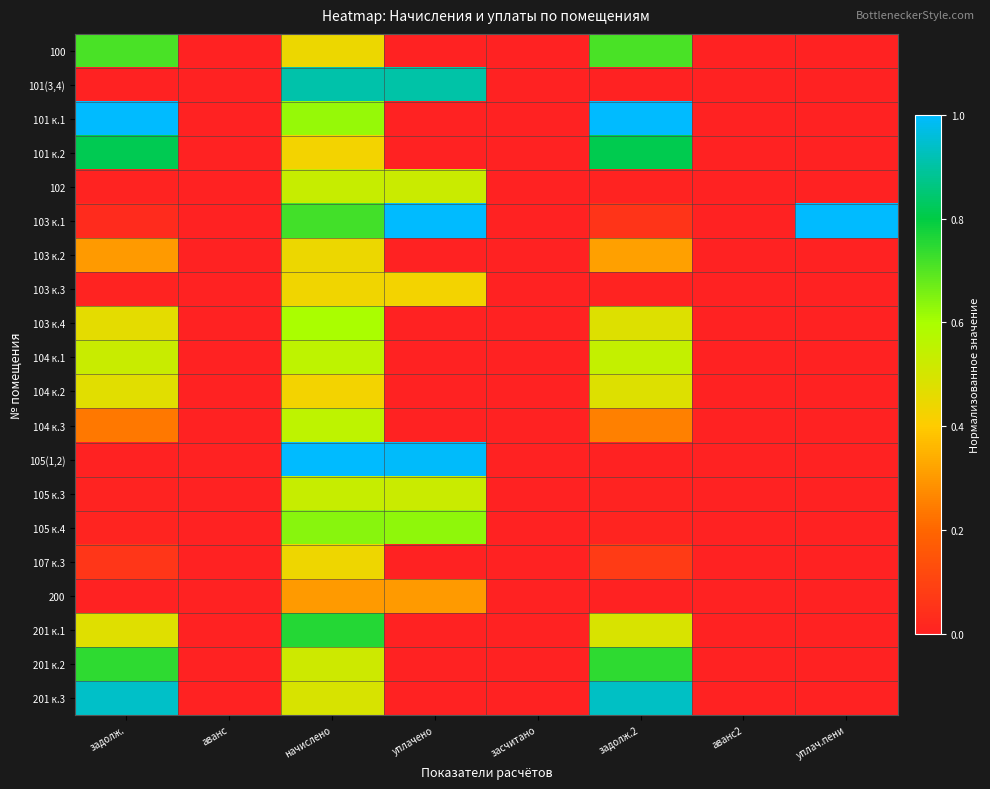

List the series in order of their peak value, highest first.

101 к.1, 103 к.1, 105(1,2), 201 к.3, 101(3,4), 101 к.2, 201 к.1, 201 к.2, 100, 105 к.4, 103 к.4, 104 к.1, 104 к.3, 102, 105 к.3, 104 к.2, 103 к.2, 107 к.3, 103 к.3, 200